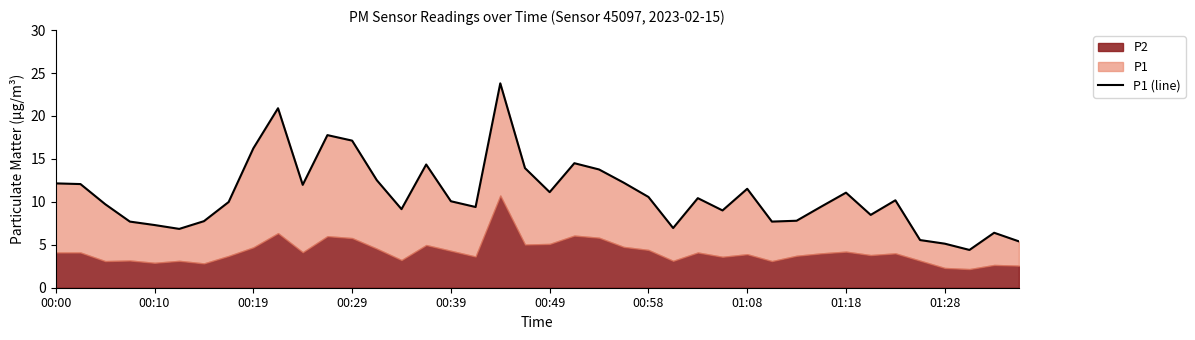

The value at 25 is 10.8. True or false?

False